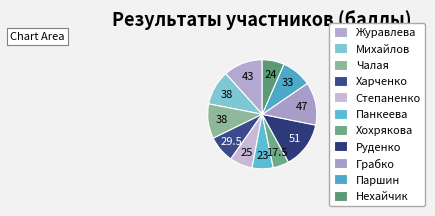

What is the change in value from Хохрякова to Нехайчик?

+6.5